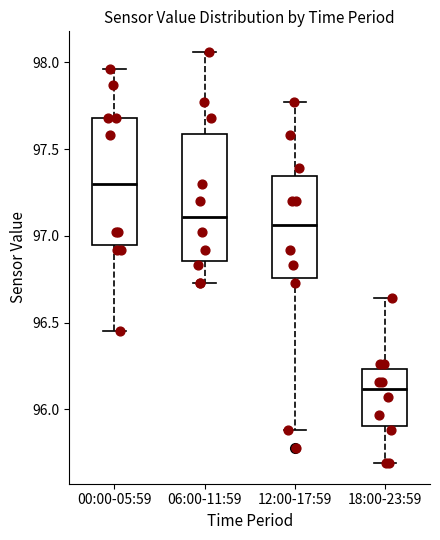

Which box's median line is the highest?

00:00-05:59